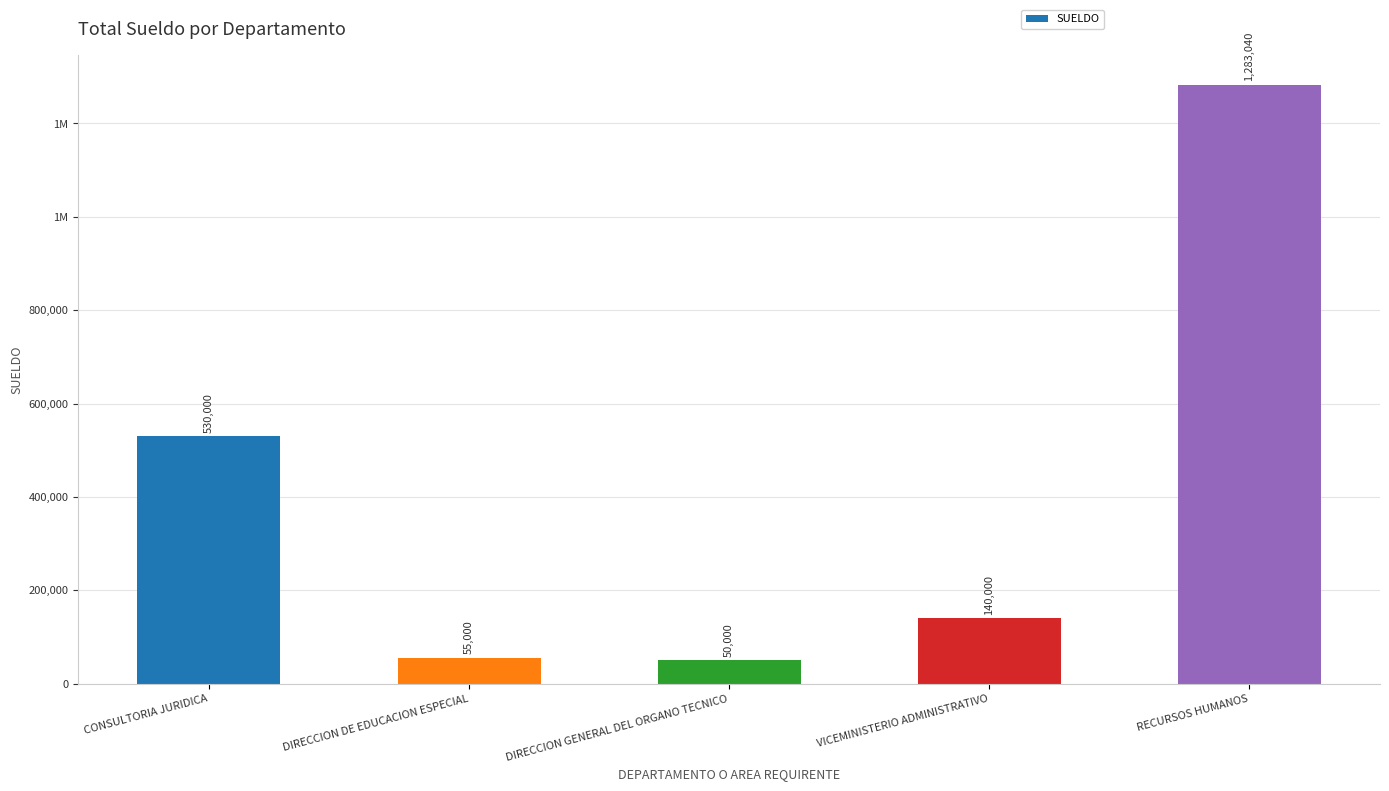

Are the bars horizontal?

No